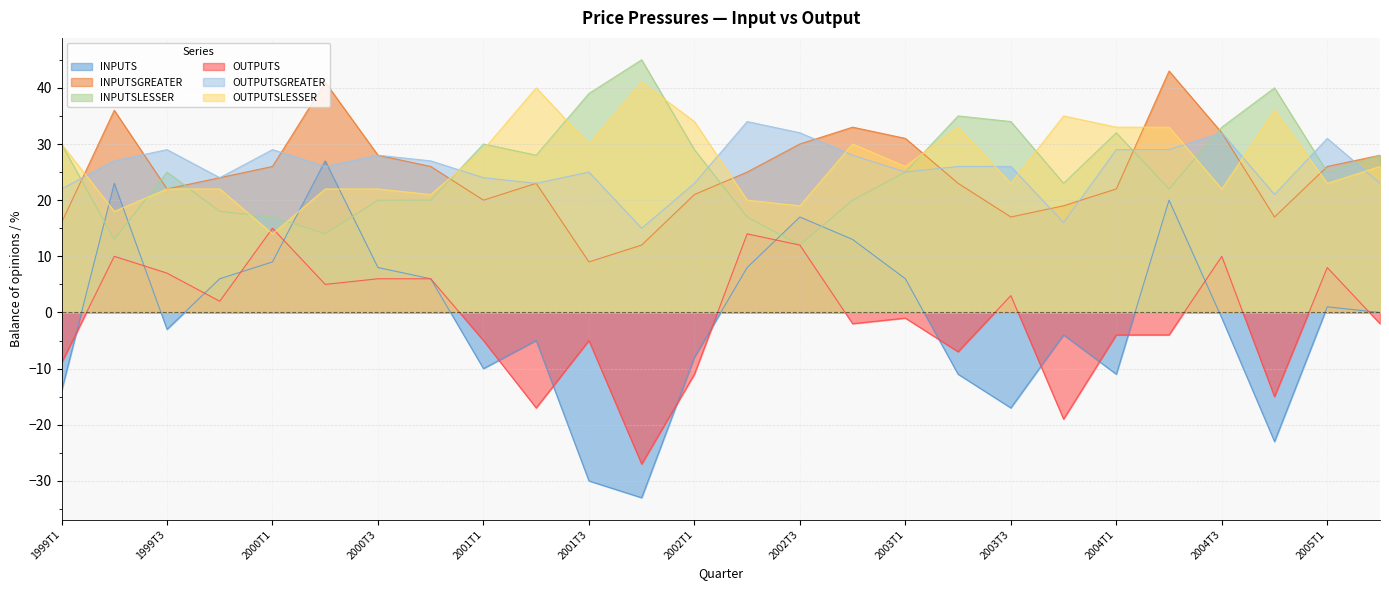

Which series has the widest spread of values?

INPUTS